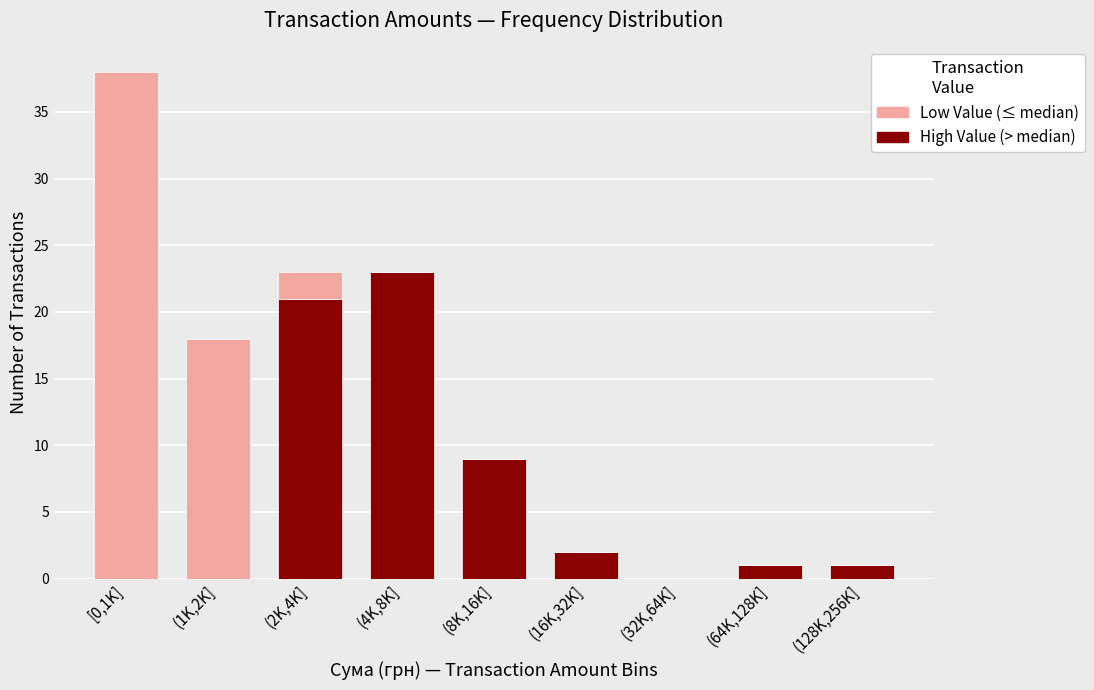

Reading right to left, what are the values for High Value?

(128K,256K]=1	(64K,128K]=1	(32K,64K]=0	(16K,32K]=2	(8K,16K]=9	(4K,8K]=23	(2K,4K]=21	(1K,2K]=0	[0,1K]=0